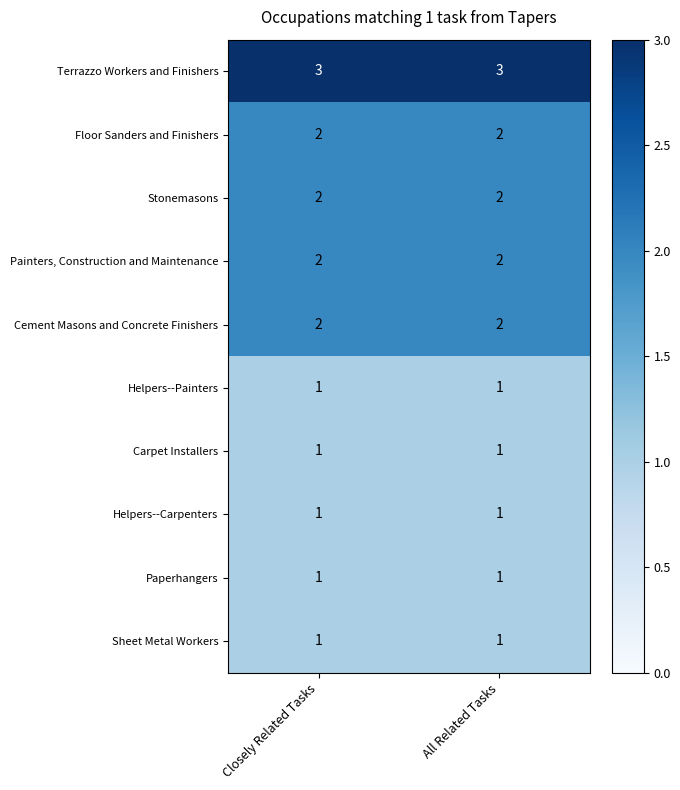

What is the total value across all series at All Related Tasks?

16